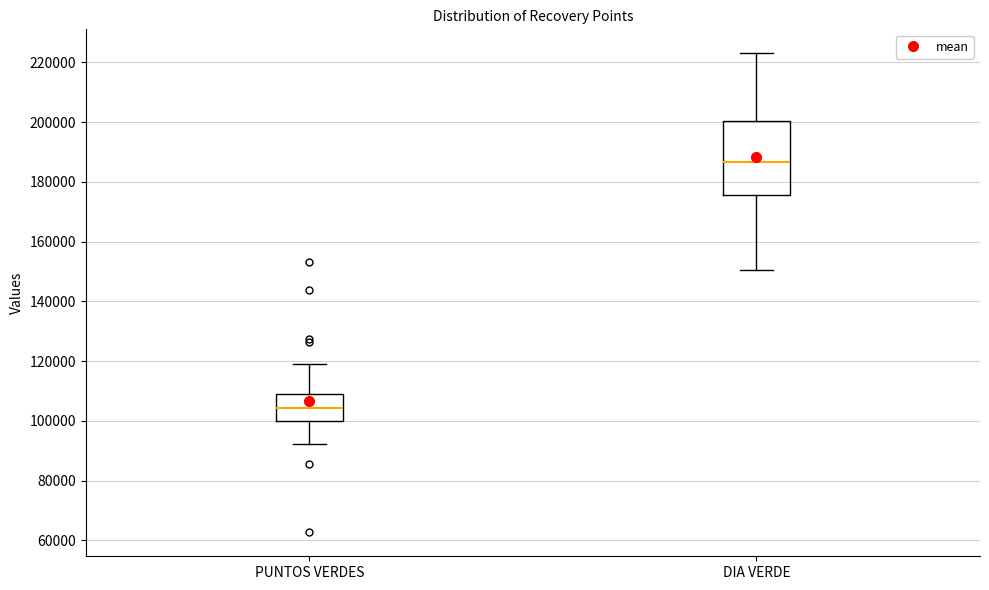

Comparing the boxes themselves (not the whiskers), which one is the tallest?

DIA VERDE